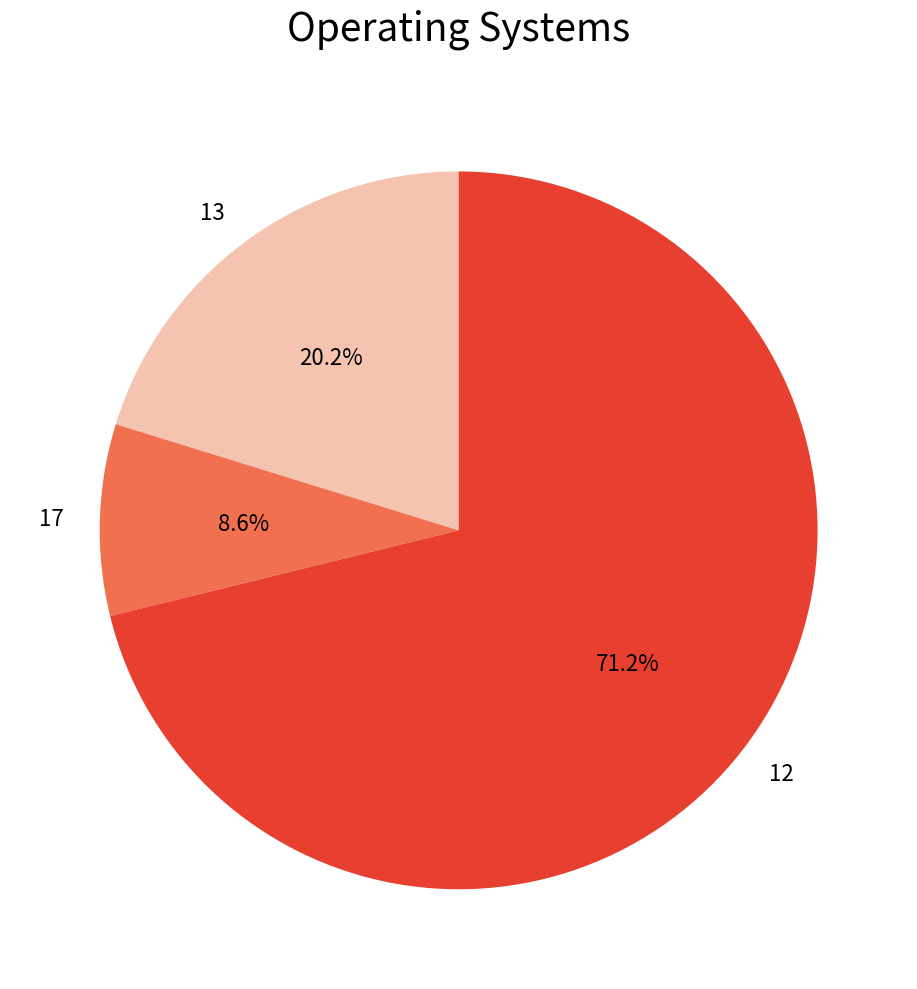

To the nearest percent, what percentage of the pie is 13?

20%